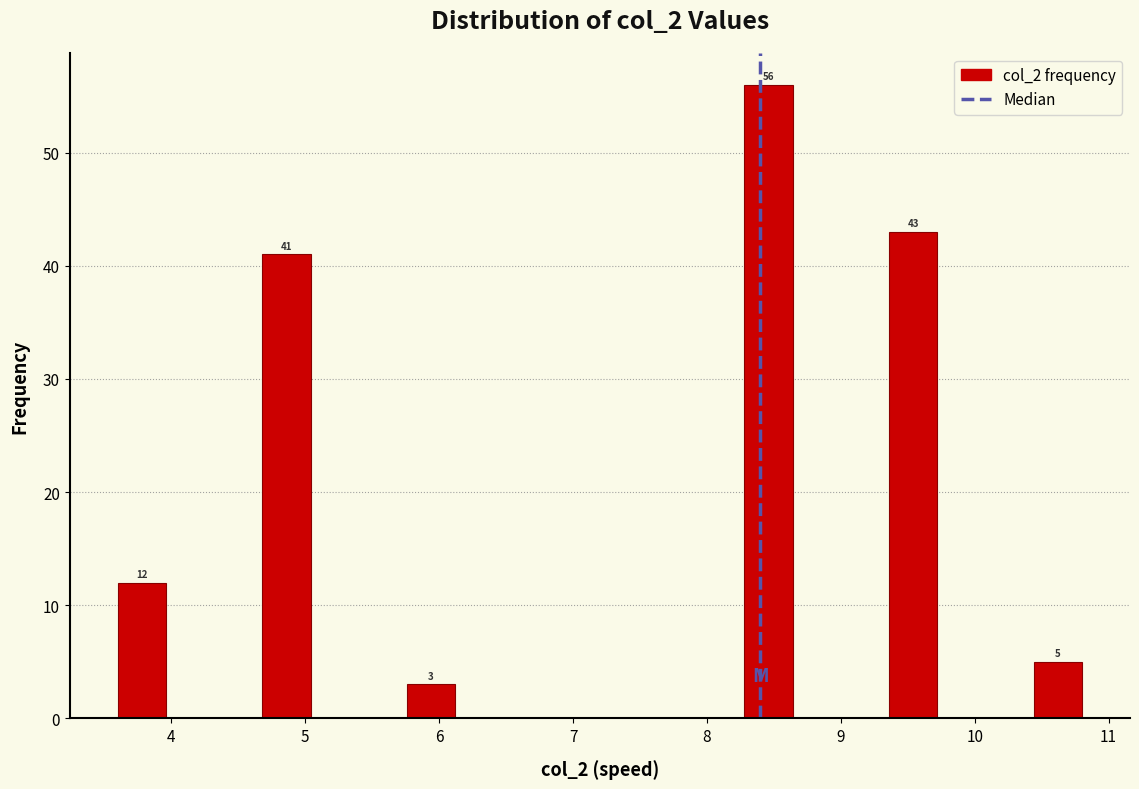

Around what value on the x-axis is the tallest bar? Give the approximate position of its centre, as read against the axis.

8.5